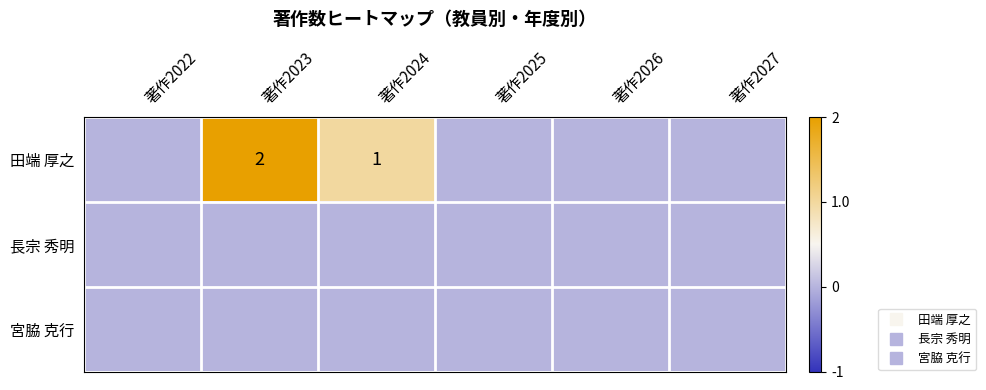

What is the difference between the maximum and minimum values in the 田端 厚之 series?

2